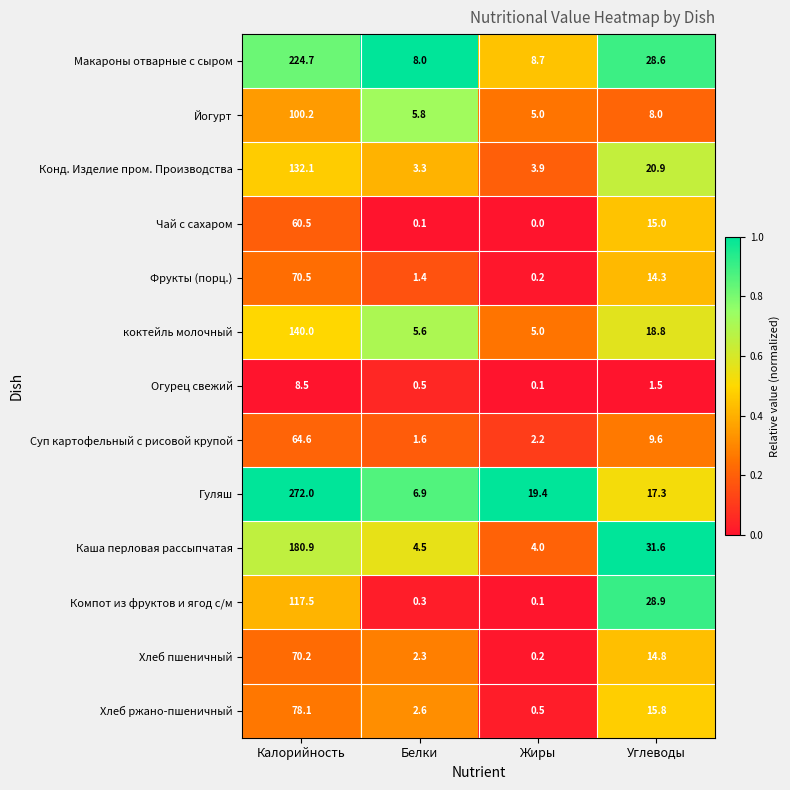

The value of коктейль молочный at Углеводы is 33.5. True or false?

False